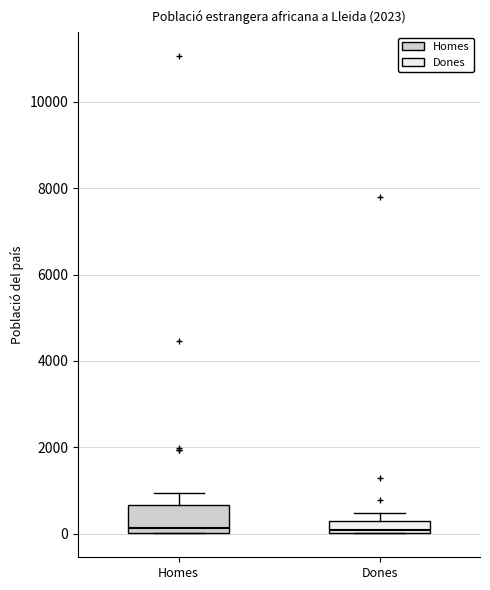

Where does the upper whisker of the box for Homes end on the y-axis? The values are not printed on the chart, so give them approximately, as read against the axis.

1000